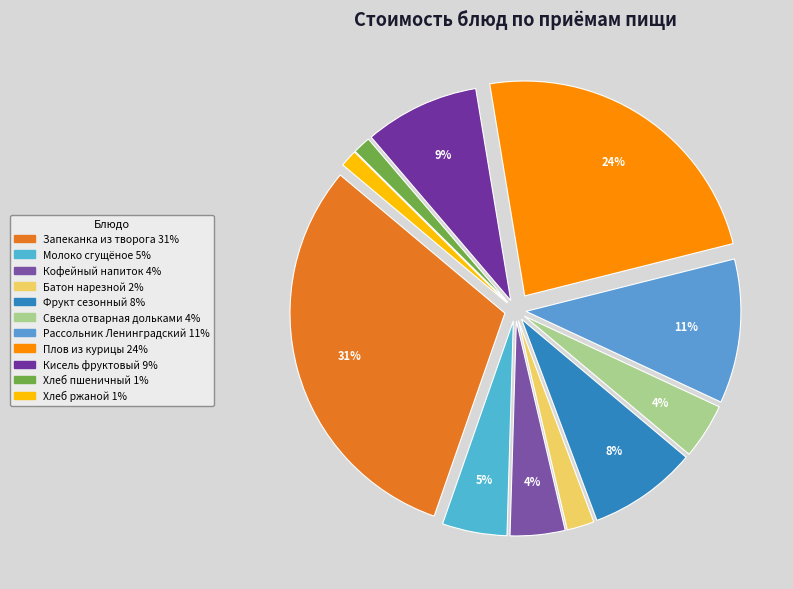

Count the number of slices in the pie.

11